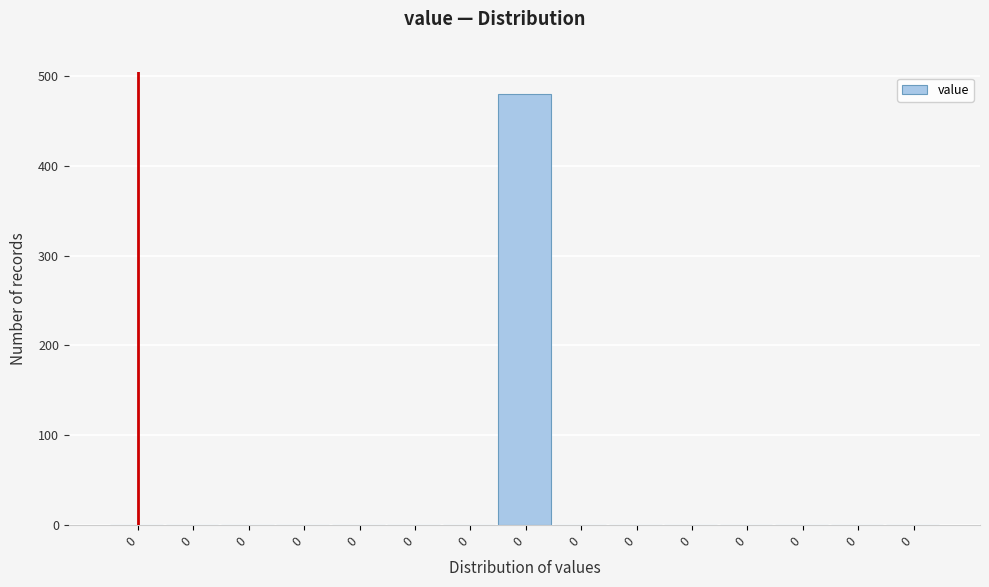

Are the bars horizontal?

No